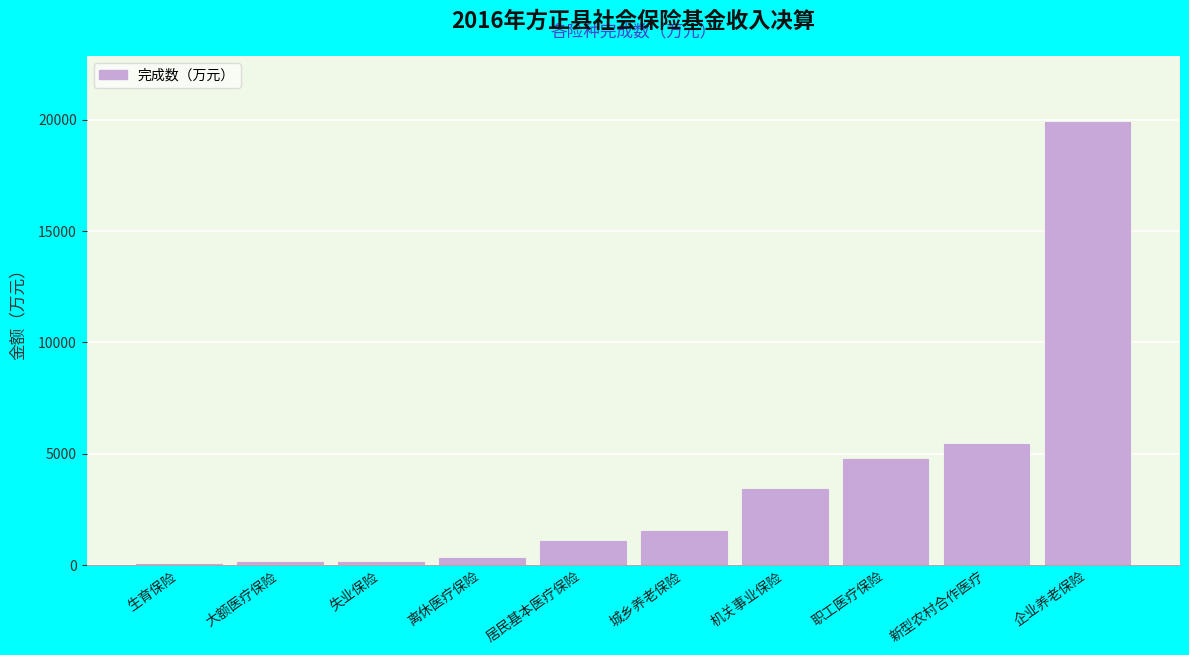

Which category has the highest value across all series?

企业养老保险